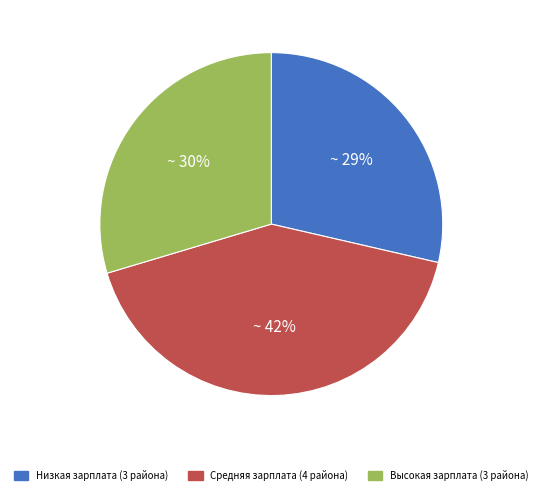

Which category has the biggest portion of the pie?

Средняя зарплата (4 района)